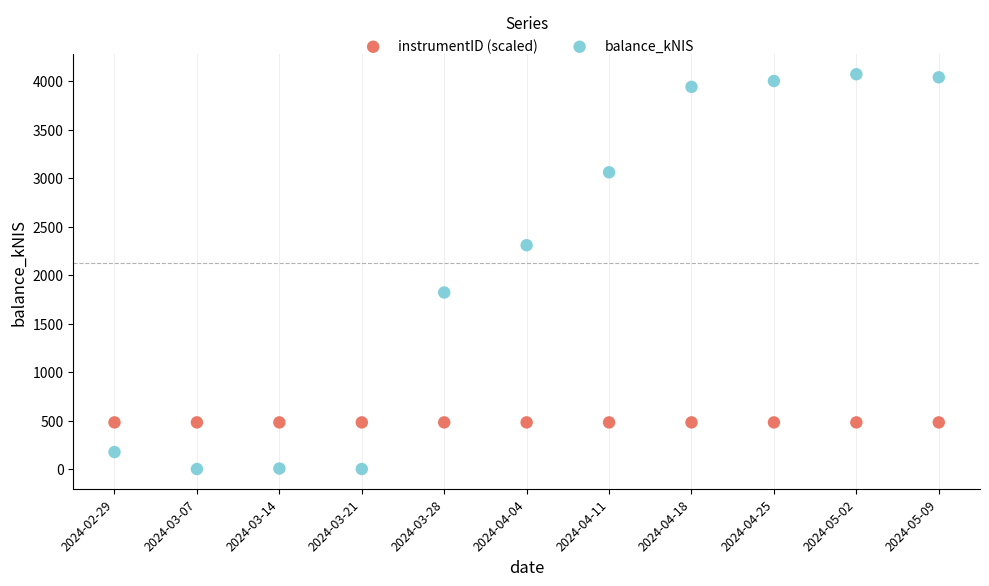

Which series contains the highest Y value?

balance_kNIS